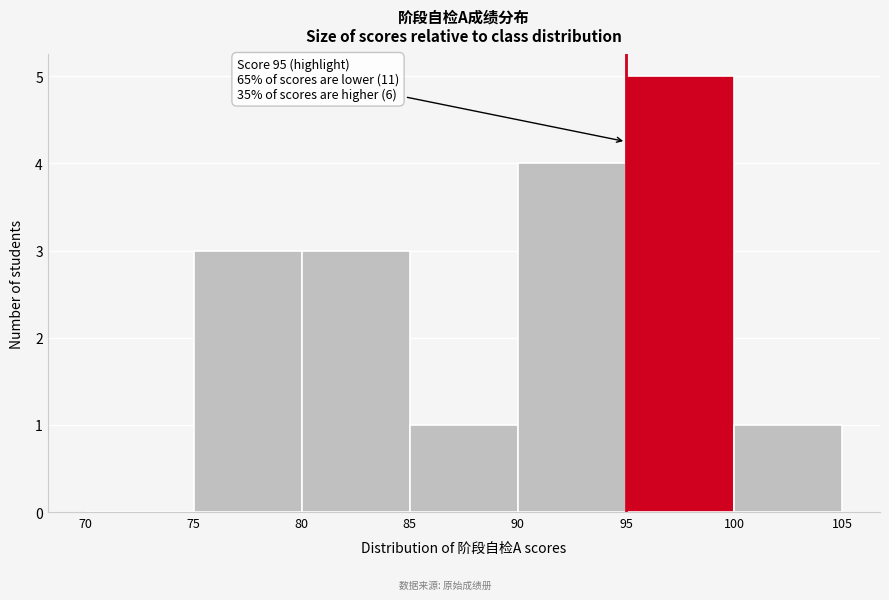

Which range on the x-axis has the tallest bar?

95 to 100